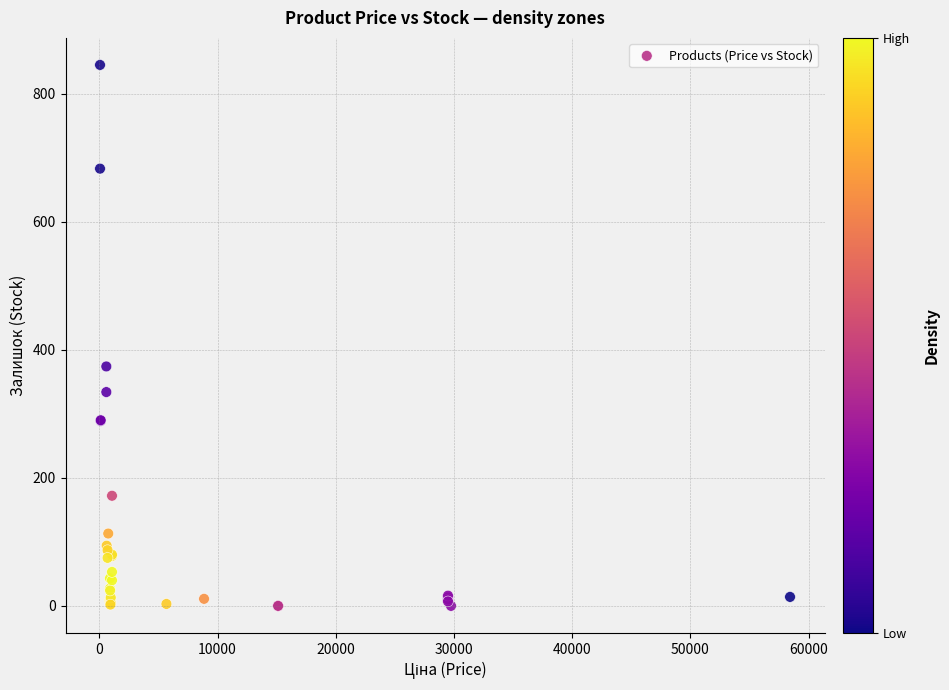

What Y value in the scatter plot is closest to 422?

374